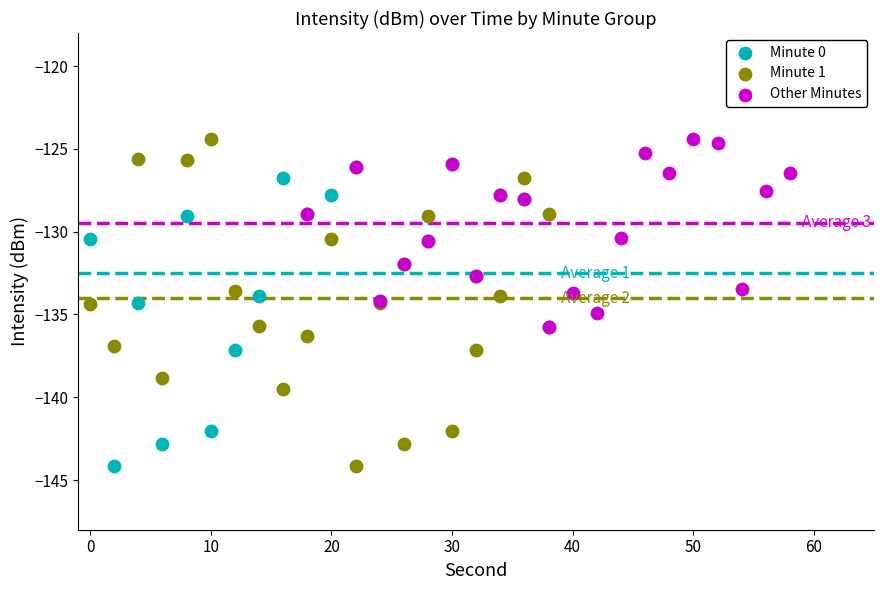

What are all the series names shown in the legend?

Minute 0, Minute 1, Other Minutes